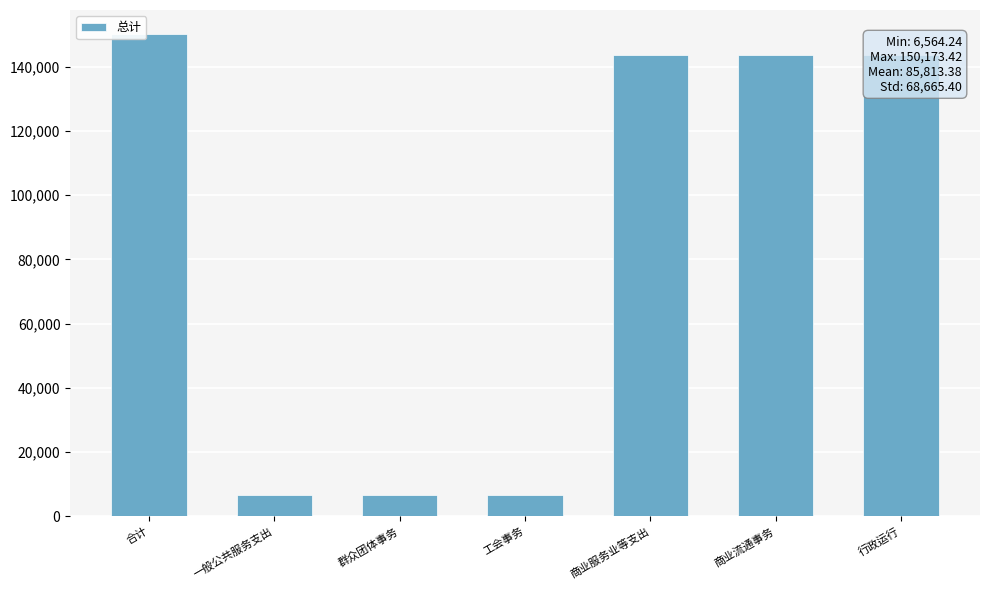

Which label corresponds to the largest value in the chart?

合计